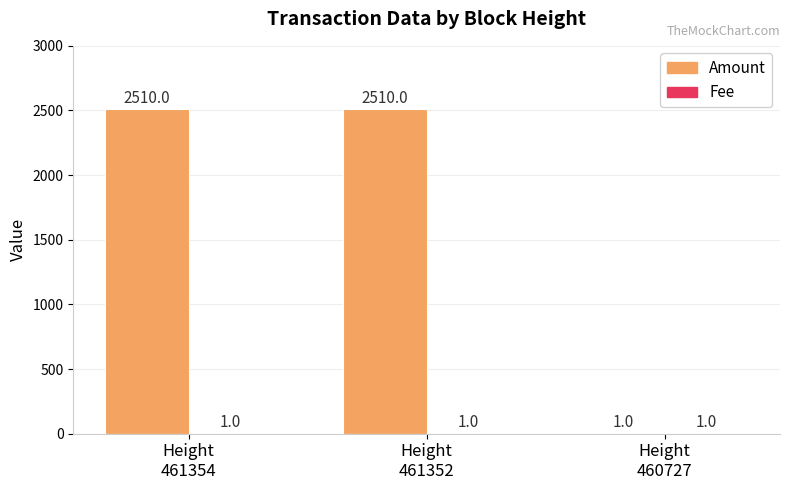

Does the chart contain stacked bars?

No